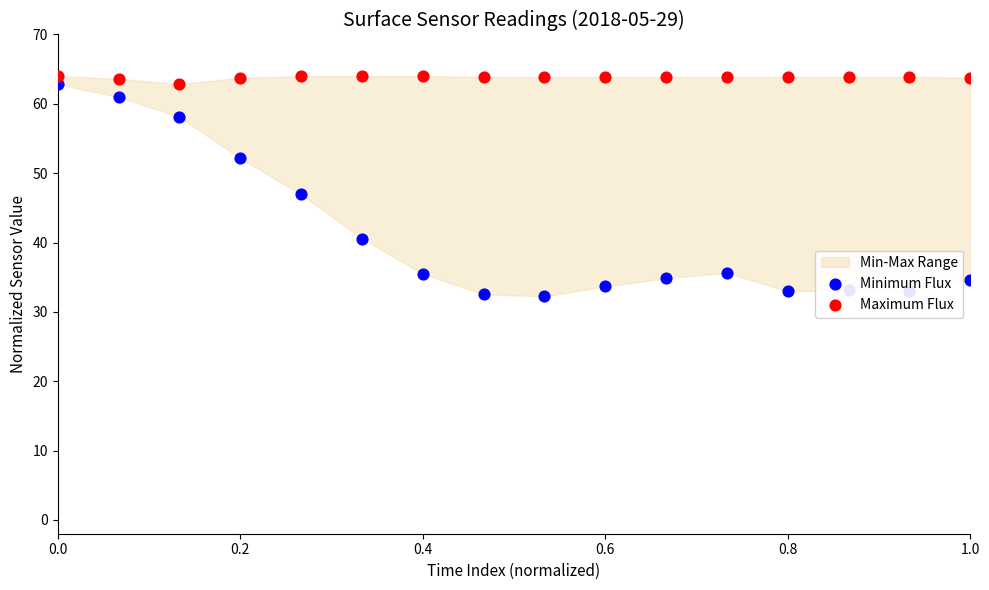

Is the value of Maximum Flux at 6 greater than the value of Minimum Flux at 13?

Yes